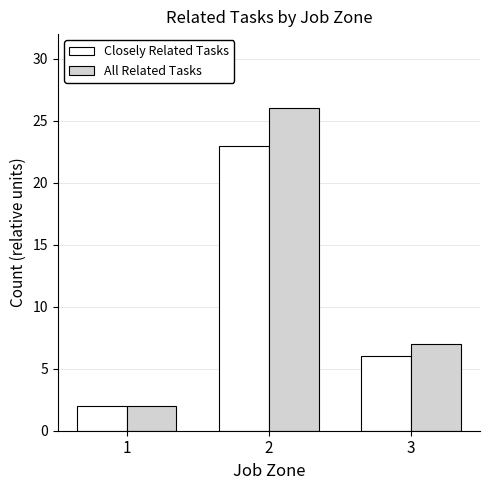

At 2, list the series in order from largest to smallest.

All Related Tasks, Closely Related Tasks